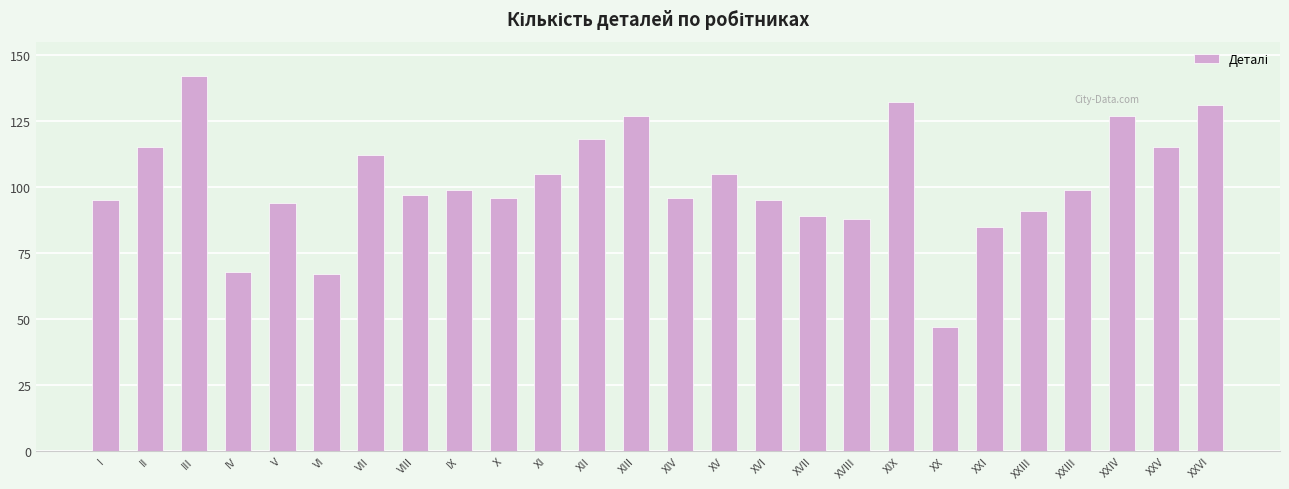

List the labels in order of value, largest first.

III, XIX, XXVI, XIII, XXIV, XII, II, XXV, VII, XI, XV, IX, XXIII, VIII, X, XIV, I, XVI, V, XXIII, XVII, XVIII, XXI, IV, VI, XX